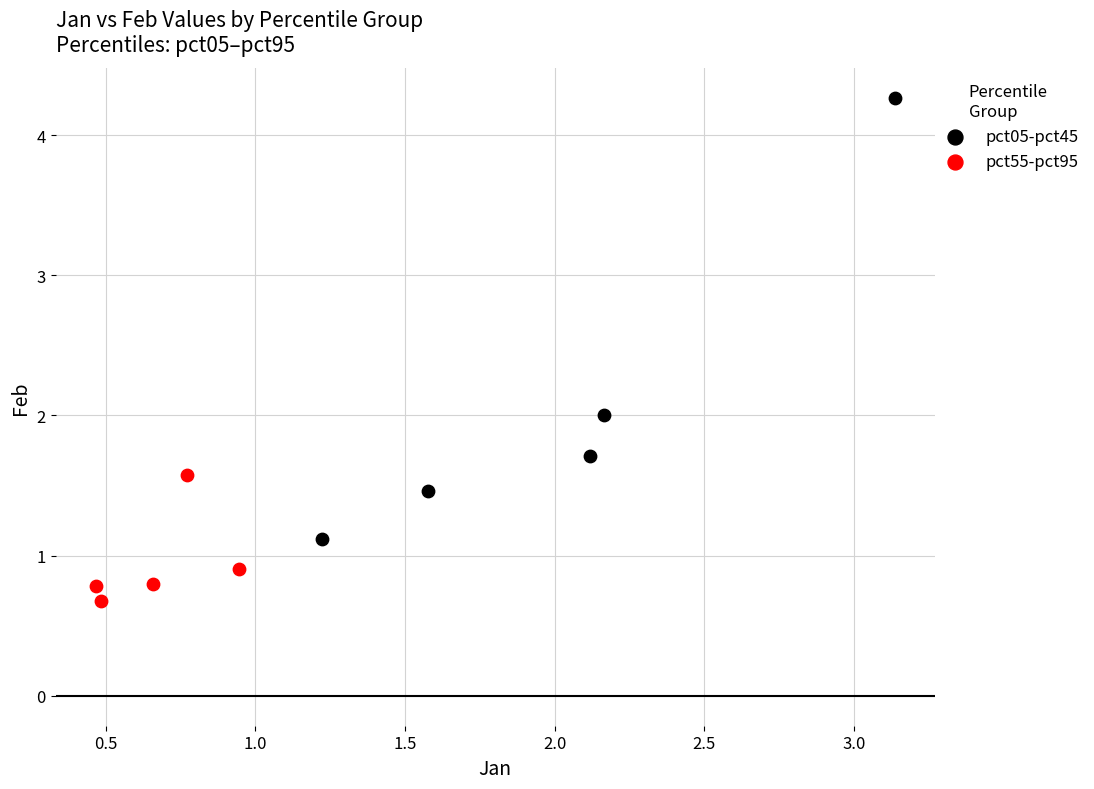

Which series has the largest Y range (max minus min)?

pct05-pct45